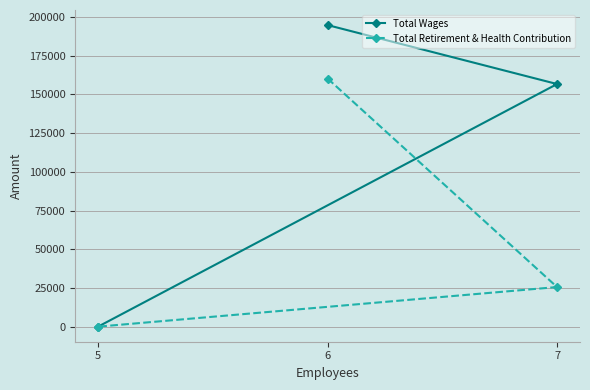

Between 7 and 5, which series saw the biggest shift?

Total Wages